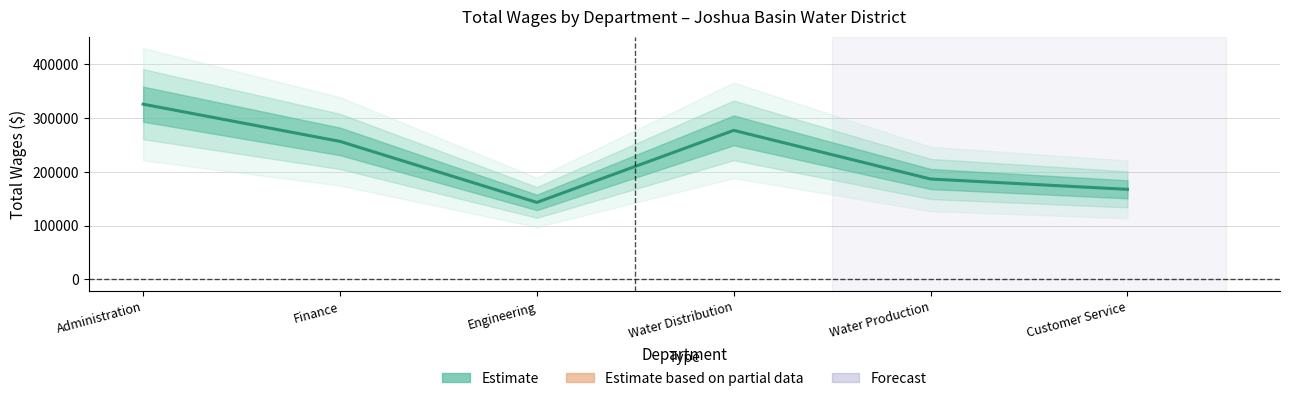

How many lines are shown in the chart?

1